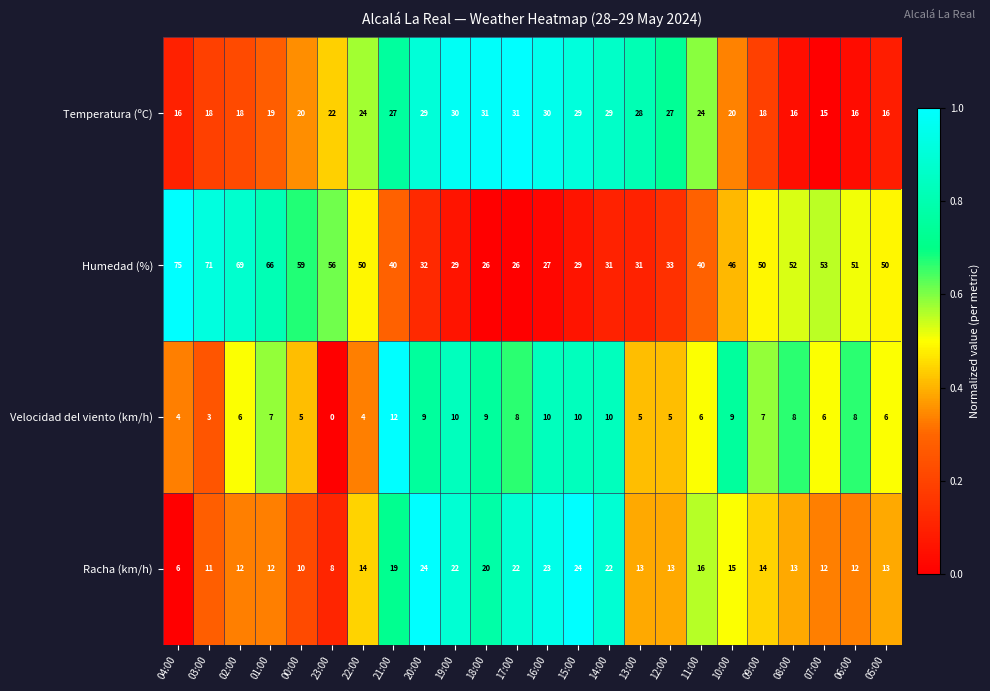

What is the difference between the highest and lowest values at 15:00?

19